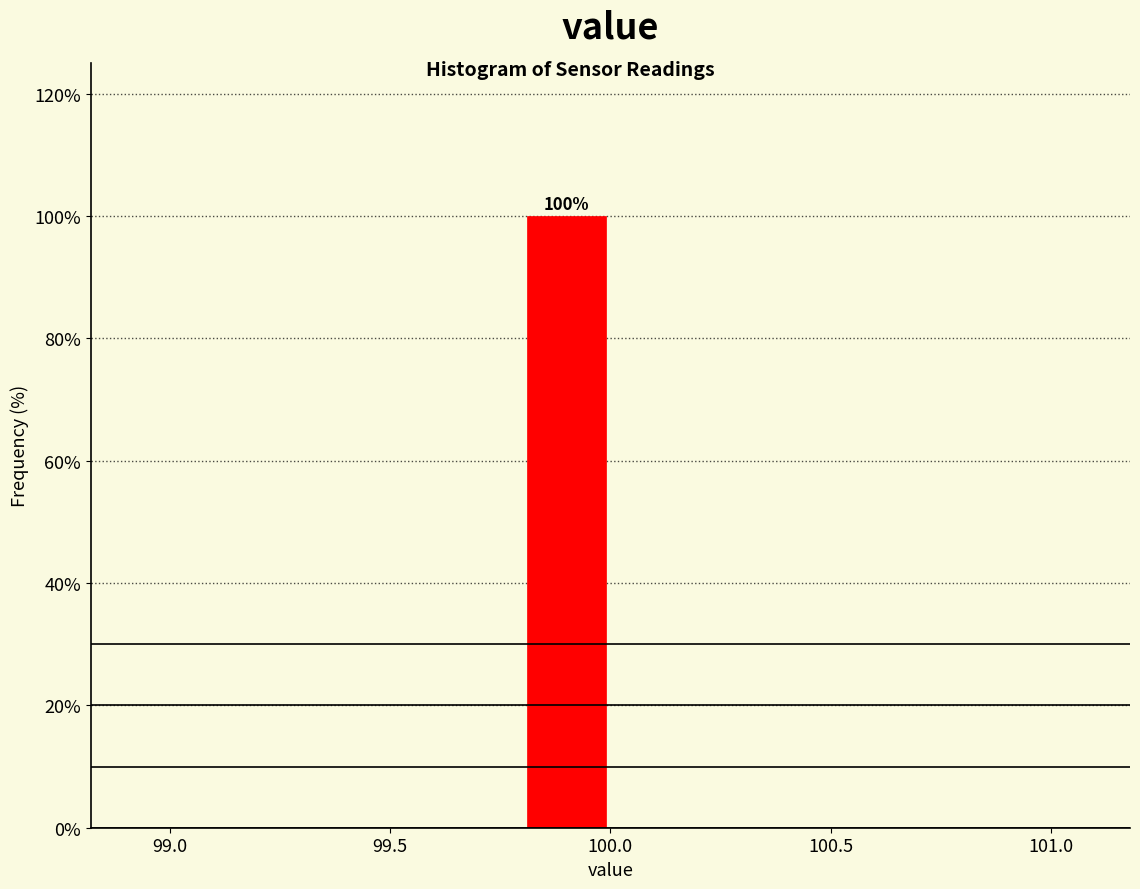

Which range on the x-axis has the tallest bar?

99.8 to 100.0